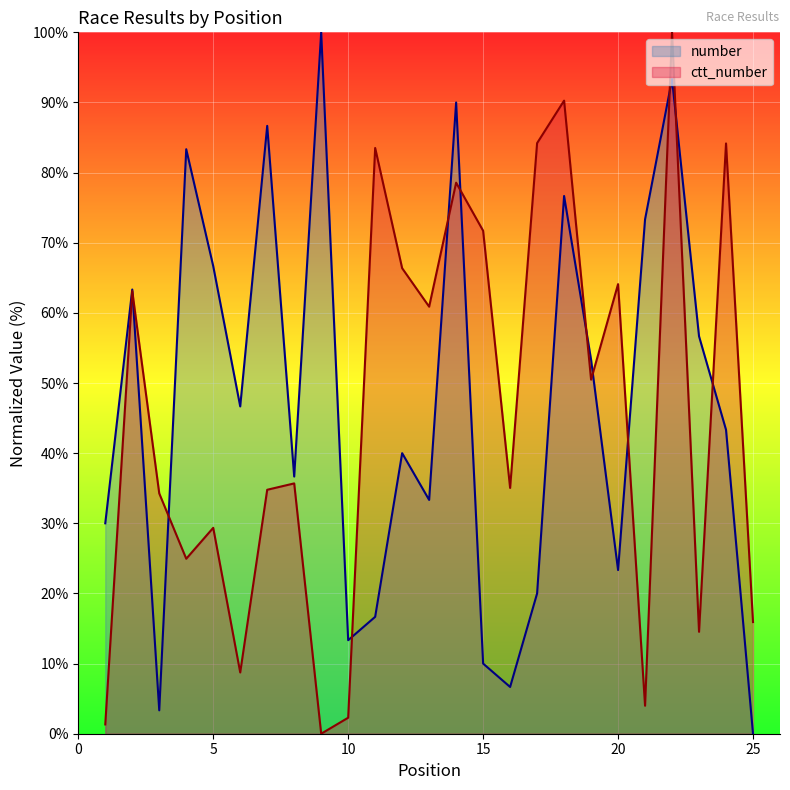

The ctt_number series shows 0.0 at 9. True or false?

True